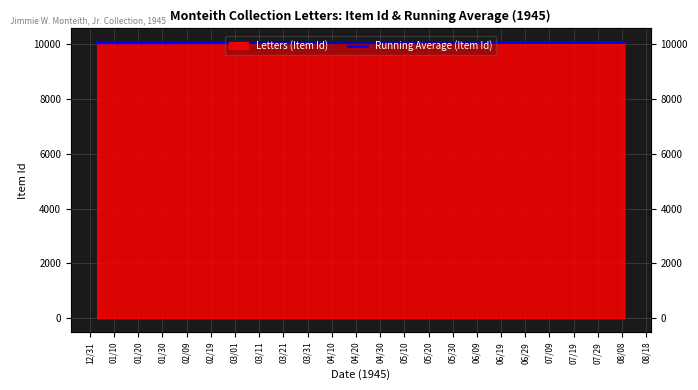

True or false: the data shows 4224.9 at 04/20.

False